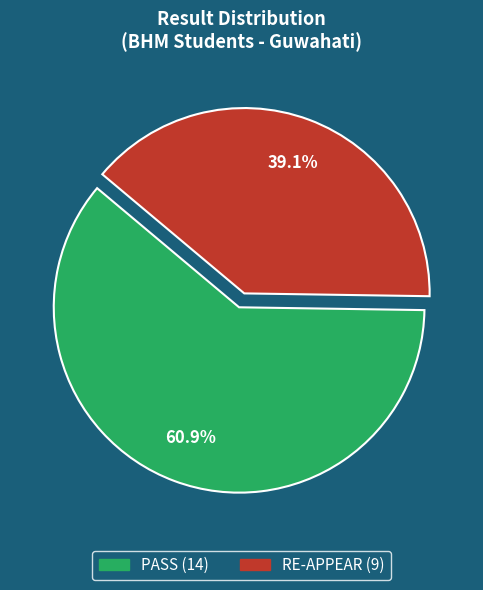

Which has a higher value, PASS or RE-APPEAR?

PASS